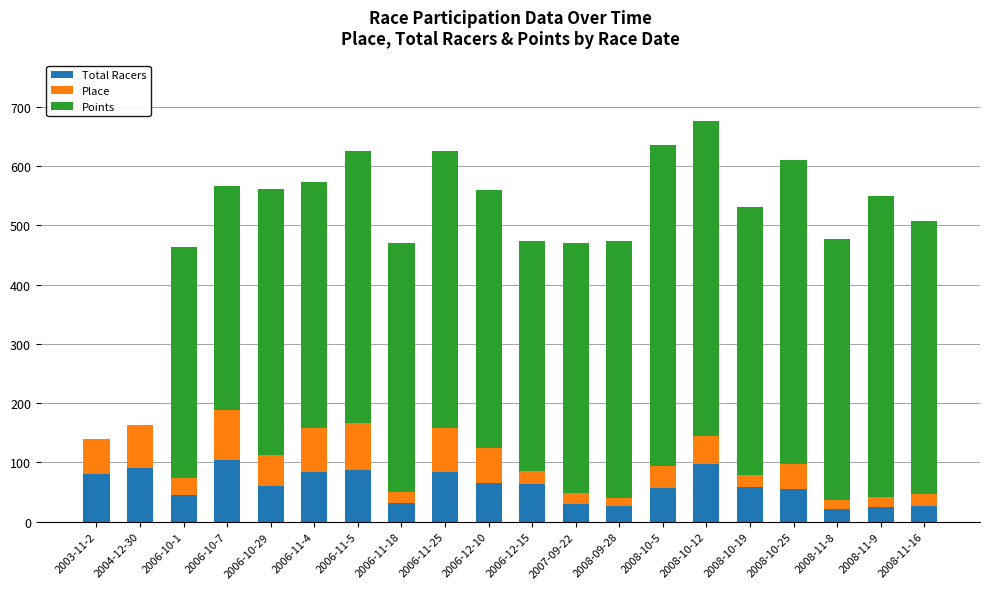

What is the highest value of the Total Racers series?

105